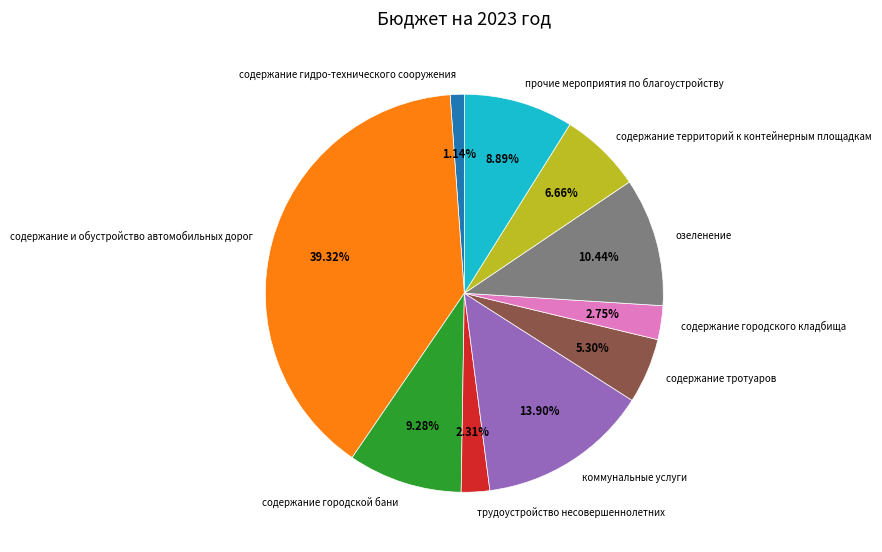

The озеленение slice represents 10% of the pie. True or false?

True